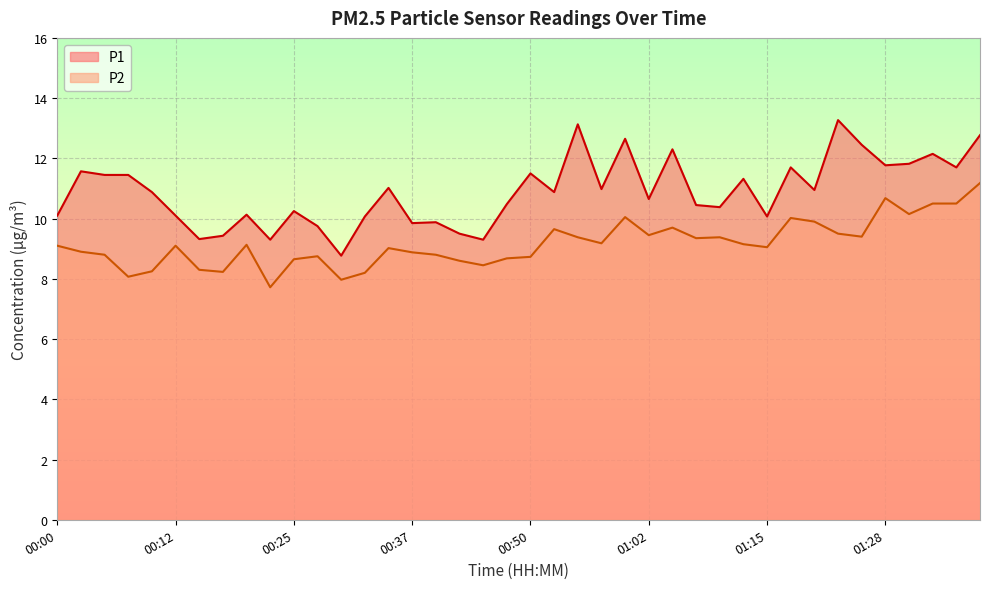

Which label corresponds to the largest value in the chart?

01:23